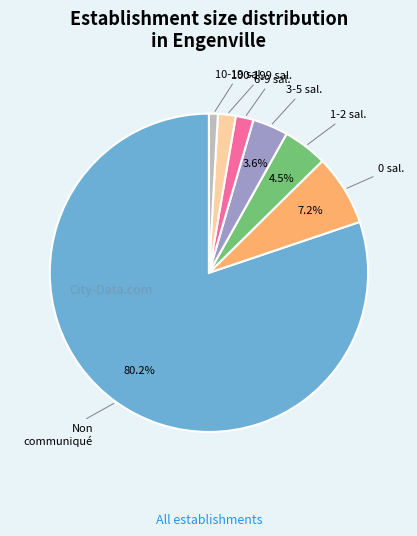

Does any single category account for the majority?

Yes